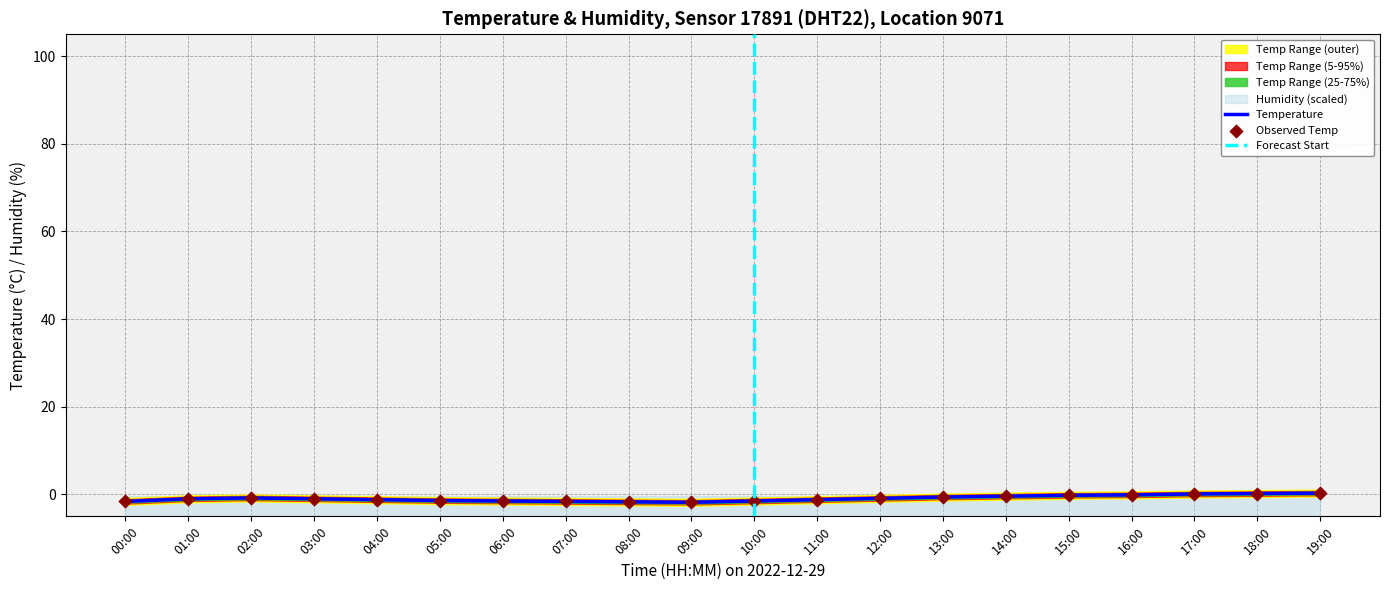

The Temperature series shows -1.6 at 00:00. True or false?

True